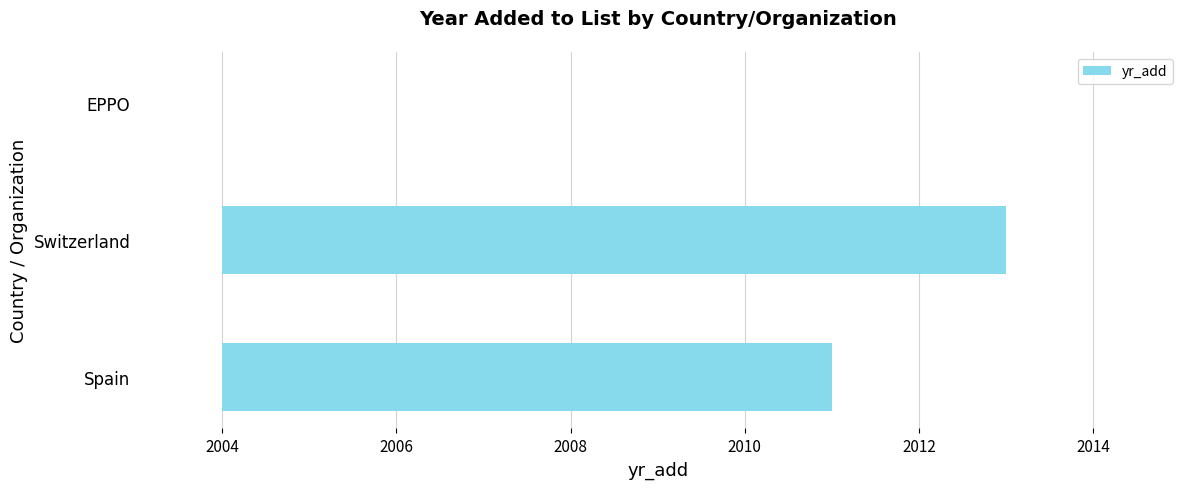

How many values are below 7?

1